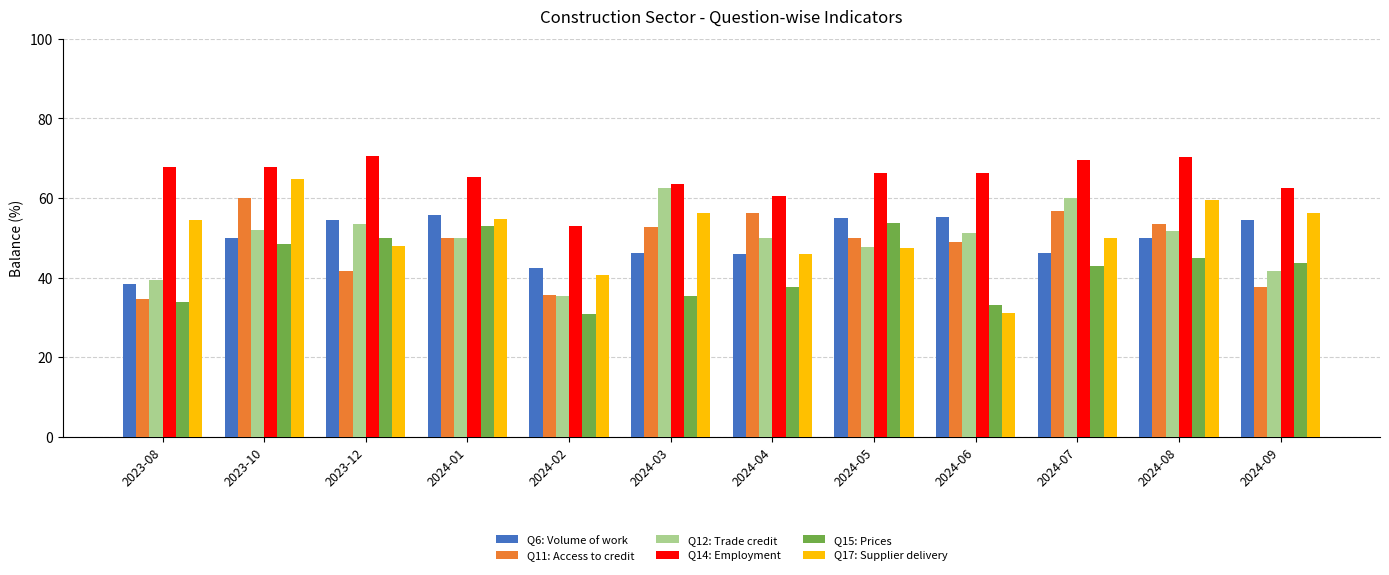

Count the number of data series in this chart.

6